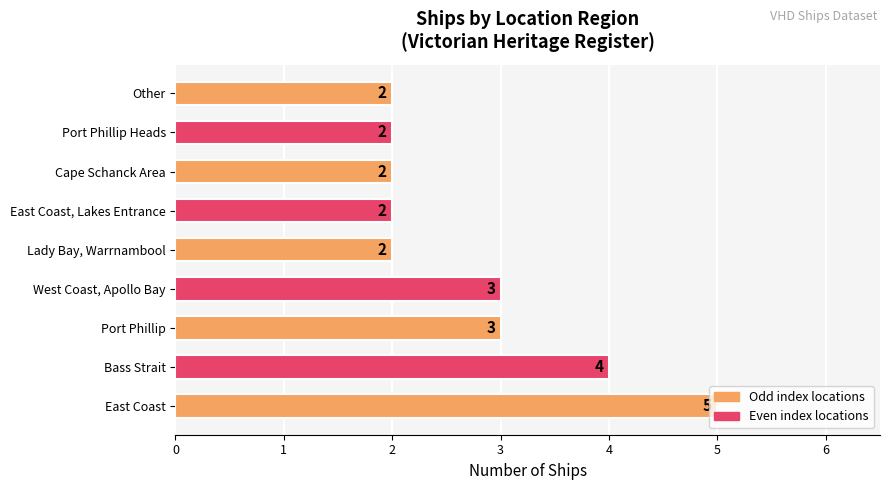

How many series are shown in this chart?

1